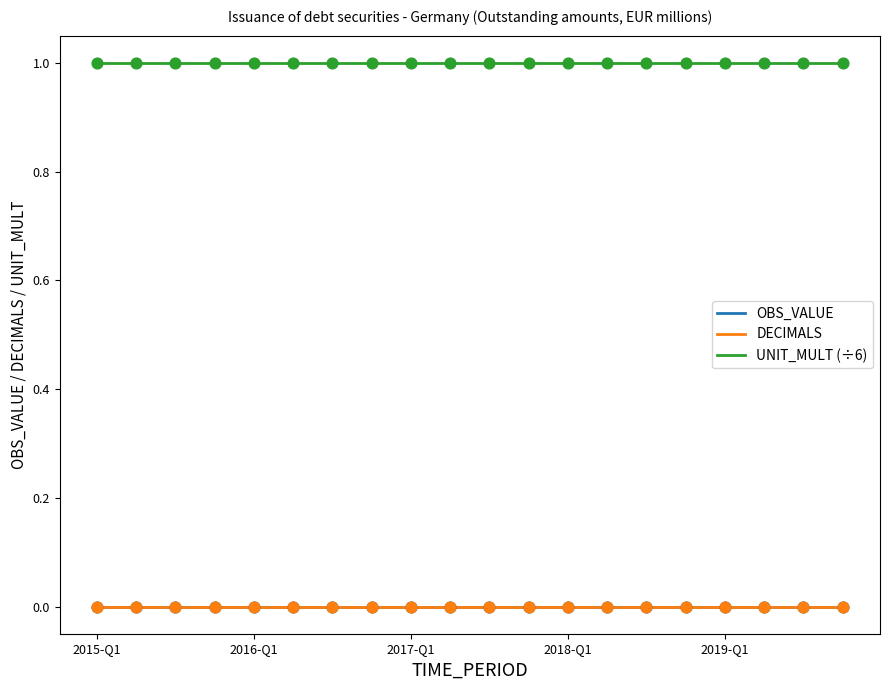

Does the chart have visible grid lines?

No